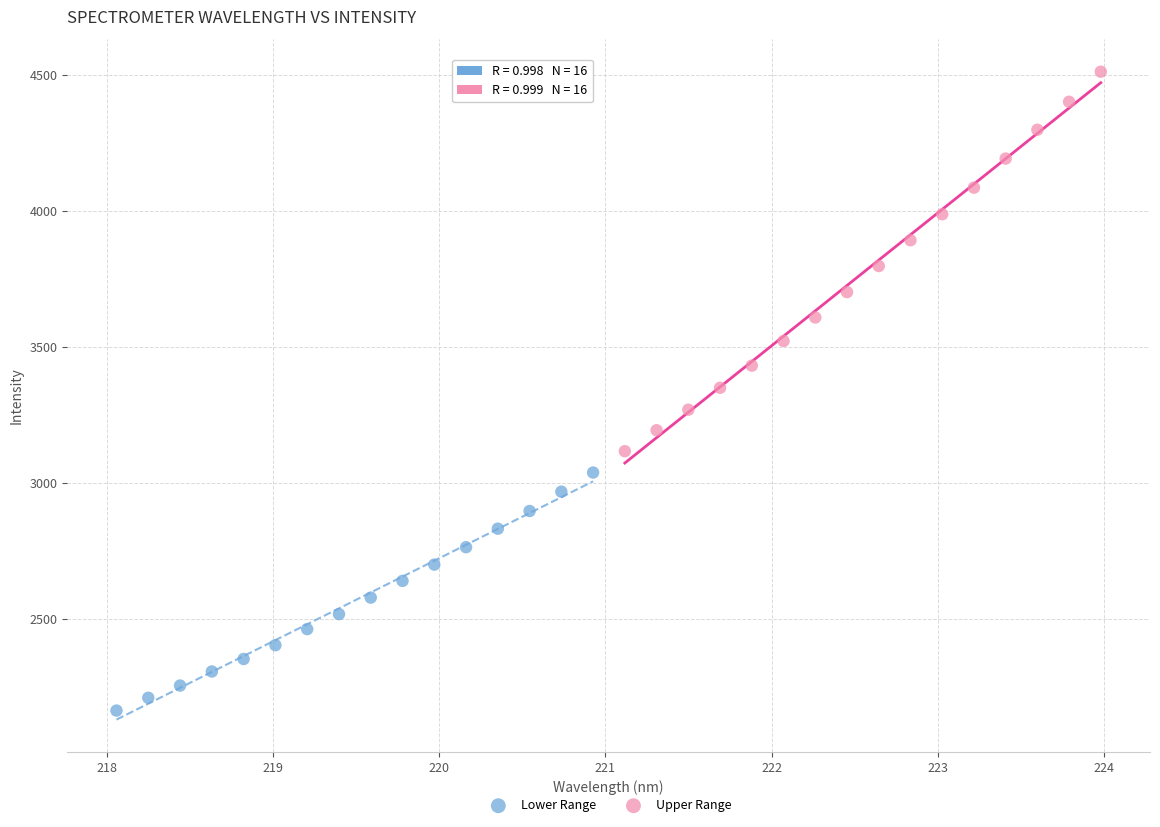

Which series contains the highest Y value?

Upper Range